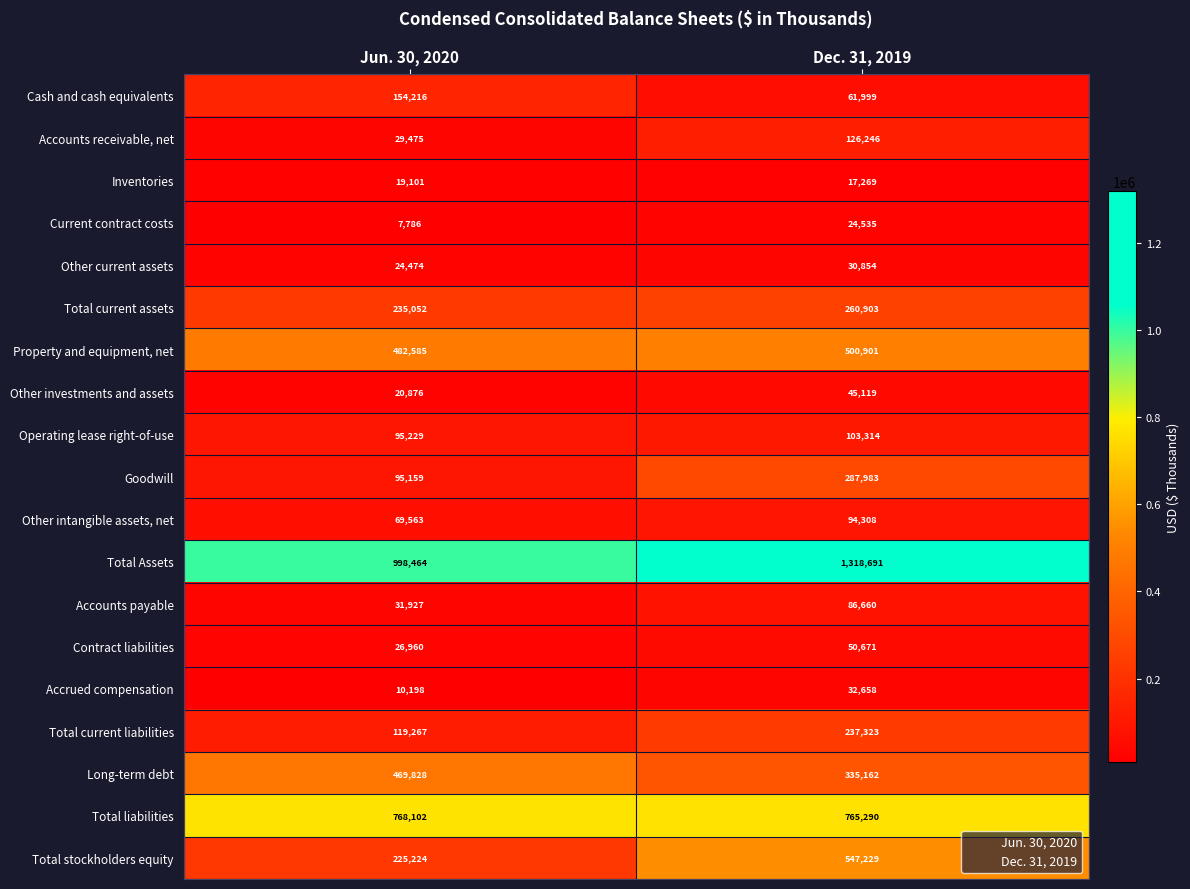

The Total current liabilities series shows 197768 at Jun. 30, 2020. True or false?

False